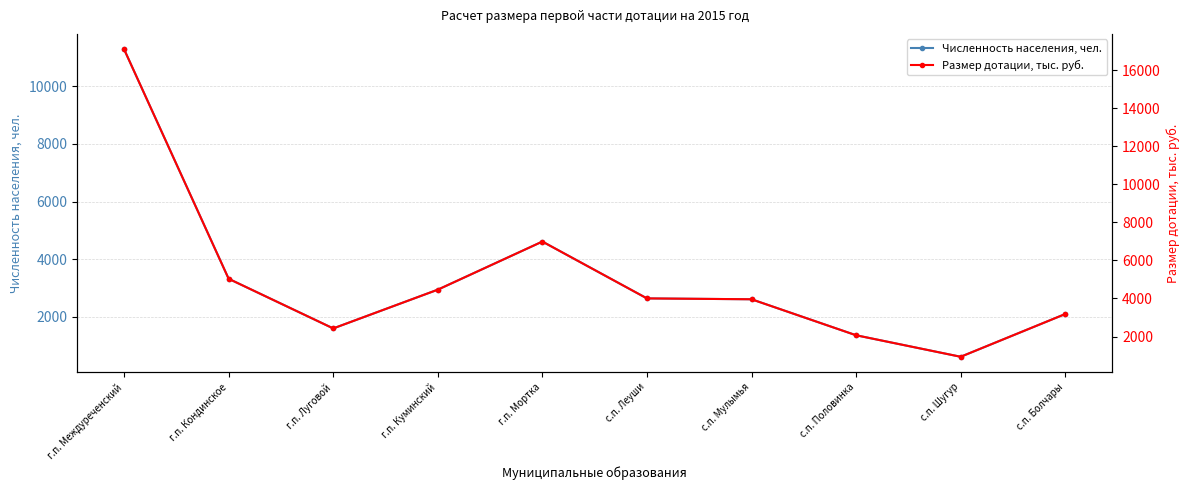

List the labels in order of Численность населения, чел. value, largest first.

г.п. Междуреченский, г.п. Мортка, г.п. Кондинское, г.п. Куминский, с.п. Леуши, с.п. Мулымья, с.п. Болчары, г.п. Луговой, с.п. Половинка, с.п. Шугур